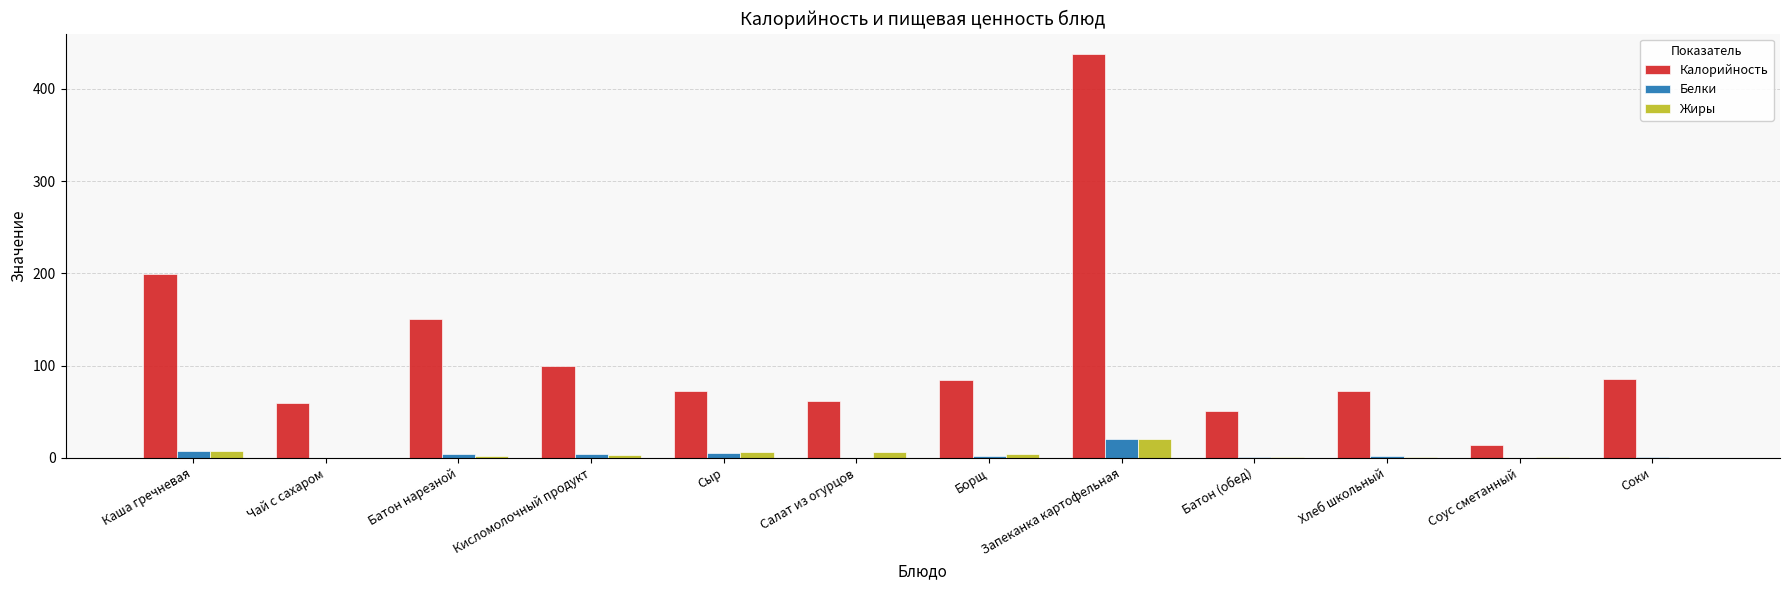

What is the maximum value shown in the chart?

438